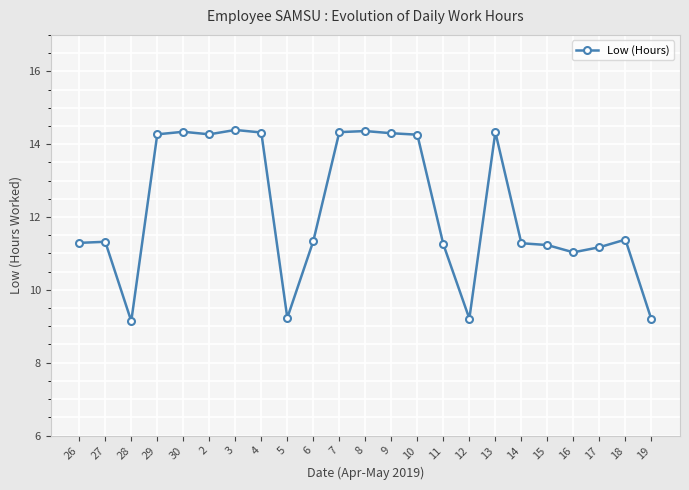

Count the number of categories in the chart.

23